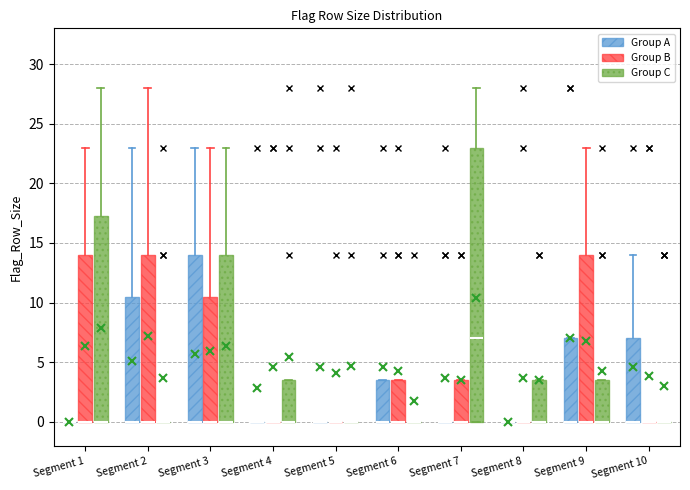

Reading left to right, read every box against the y-axis: the position of its median line, the range the box covers, and the ends of its whiskers. The values are not printed on the chart, so give them approximately, as read against the axis.

Segment 1 (Group A): box collapsed to a line at 0.0, whiskers 0.0 to 0.0
Segment 1 (Group B): median 0.0 (drawn on the box's lower edge), box 0.0 to 14.0, whiskers 0.0 to 23.0
Segment 1 (Group C): median 0.0 (drawn on the box's lower edge), box 0.0 to 17.5, whiskers 0.0 to 28.0
Segment 2 (Group A): median 0.0 (drawn on the box's lower edge), box 0.0 to 10.5, whiskers 0.0 to 23.0
Segment 2 (Group B): median 0.0 (drawn on the box's lower edge), box 0.0 to 14.0, whiskers 0.0 to 28.0
Segment 2 (Group C): box collapsed to a line at 0.0, whiskers 0.0 to 0.0
Segment 3 (Group A): median 0.0 (drawn on the box's lower edge), box 0.0 to 14.0, whiskers 0.0 to 23.0
Segment 3 (Group B): median 0.0 (drawn on the box's lower edge), box 0.0 to 10.5, whiskers 0.0 to 23.0
Segment 3 (Group C): median 0.0 (drawn on the box's lower edge), box 0.0 to 14.0, whiskers 0.0 to 23.0
Segment 4 (Group A): box collapsed to a line at 0.0, whiskers 0.0 to 0.0
Segment 4 (Group B): box collapsed to a line at 0.0, whiskers 0.0 to 0.0
Segment 4 (Group C): median 0.0 (drawn on the box's lower edge), box 0.0 to 3.5, whiskers 0.0 to 3.5
Segment 5 (Group A): box collapsed to a line at 0.0, whiskers 0.0 to 0.0
Segment 5 (Group B): box collapsed to a line at 0.0, whiskers 0.0 to 0.0
Segment 5 (Group C): box collapsed to a line at 0.0, whiskers 0.0 to 0.0
Segment 6 (Group A): median 0.0 (drawn on the box's lower edge), box 0.0 to 3.5, whiskers 0.0 to 3.5
Segment 6 (Group B): median 0.0 (drawn on the box's lower edge), box 0.0 to 3.5, whiskers 0.0 to 3.5
Segment 6 (Group C): box collapsed to a line at 0.0, whiskers 0.0 to 0.0
Segment 7 (Group A): box collapsed to a line at 0.0, whiskers 0.0 to 0.0
Segment 7 (Group B): median 0.0 (drawn on the box's lower edge), box 0.0 to 3.5, whiskers 0.0 to 3.5
Segment 7 (Group C): median 7.0, box 0.0 to 23.0, whiskers 0.0 to 28.0
Segment 8 (Group A): box collapsed to a line at 0.0, whiskers 0.0 to 0.0
Segment 8 (Group B): box collapsed to a line at 0.0, whiskers 0.0 to 0.0
Segment 8 (Group C): median 0.0 (drawn on the box's lower edge), box 0.0 to 3.5, whiskers 0.0 to 3.5
Segment 9 (Group A): median 0.0 (drawn on the box's lower edge), box 0.0 to 7.0, whiskers 0.0 to 7.0
Segment 9 (Group B): median 0.0 (drawn on the box's lower edge), box 0.0 to 14.0, whiskers 0.0 to 23.0
Segment 9 (Group C): median 0.0 (drawn on the box's lower edge), box 0.0 to 3.5, whiskers 0.0 to 3.5
Segment 10 (Group A): median 0.0 (drawn on the box's lower edge), box 0.0 to 7.0, whiskers 0.0 to 14.0
Segment 10 (Group B): box collapsed to a line at 0.0, whiskers 0.0 to 0.0
Segment 10 (Group C): box collapsed to a line at 0.0, whiskers 0.0 to 0.0